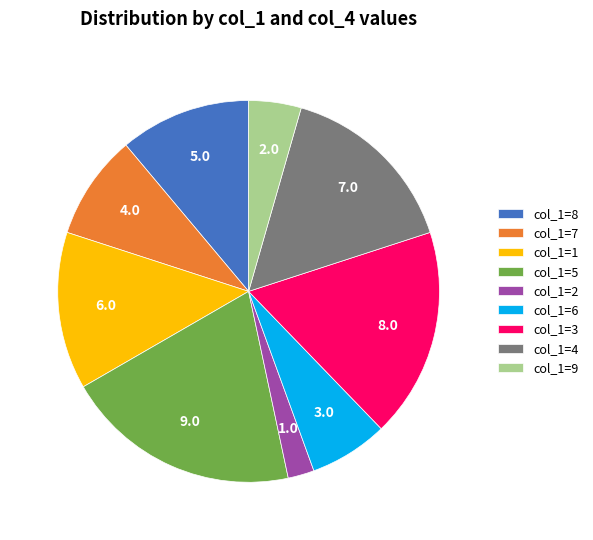

How many segments does this pie chart have?

9